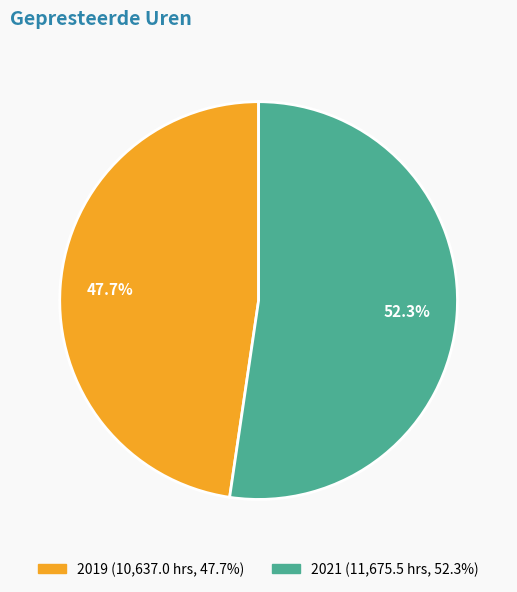

Which slice is the smallest?

2019